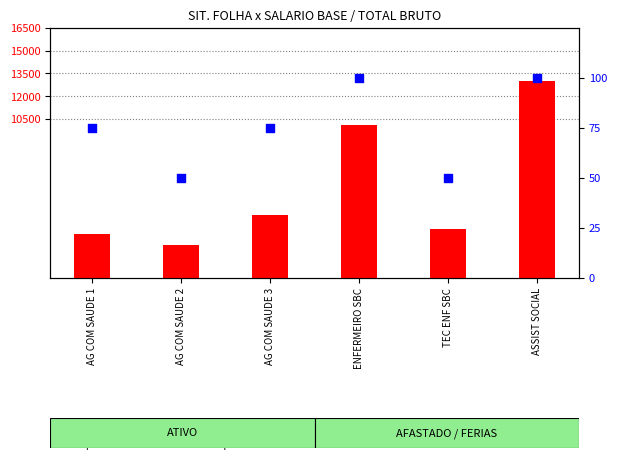

Which series contains the lowest Y value?

percentile rank within the sample